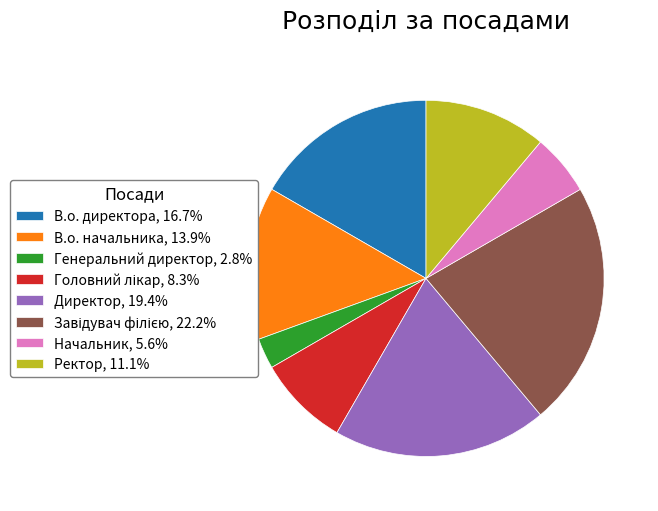

Combined, do Начальник, 5.6% and В.о. директора, 16.7% account for over 50%?

No